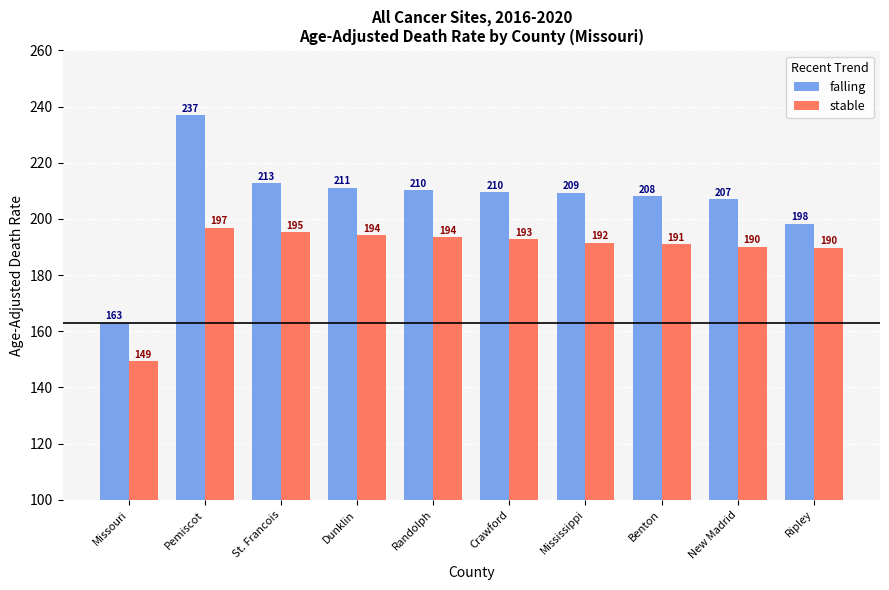

What is the label of the 7th bar from the left?

Mississippi